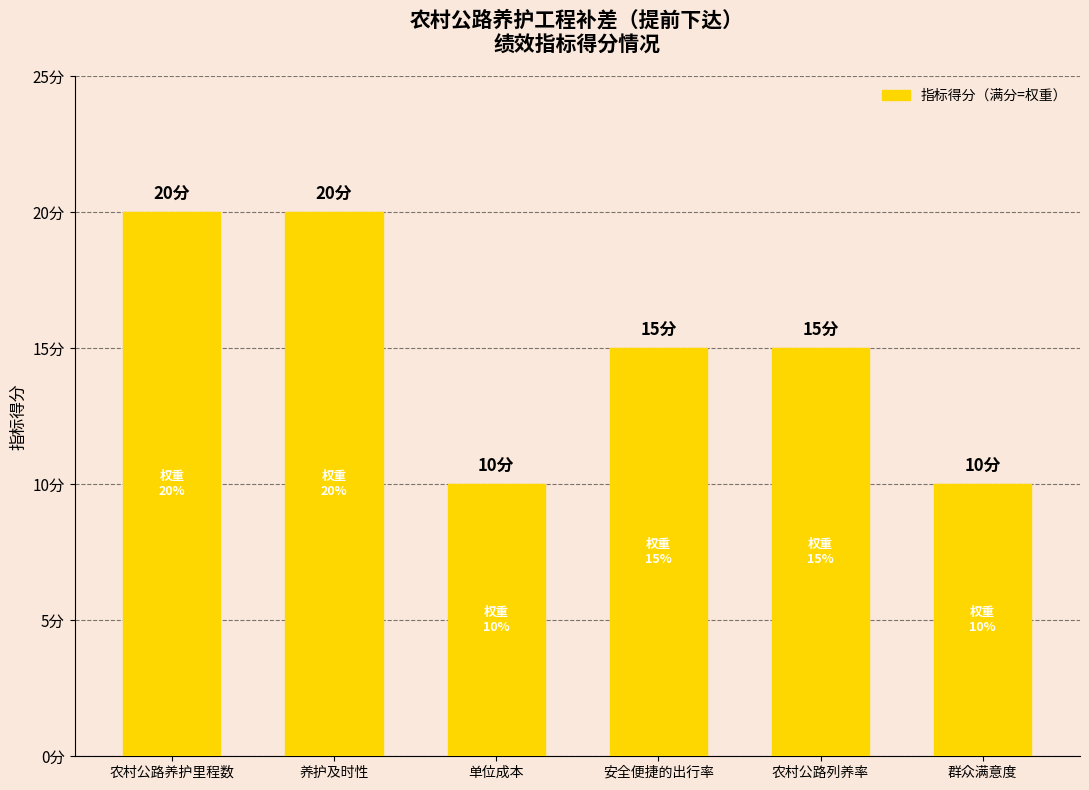

Rank the categories by value from highest to lowest.

农村公路养护里程数, 养护及时性, 安全便捷的出行率, 农村公路列养率, 单位成本, 群众满意度